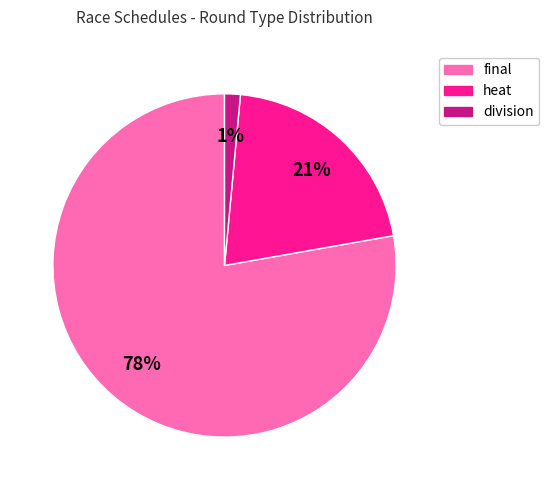

Is it true that division is 11% of the pie?

False